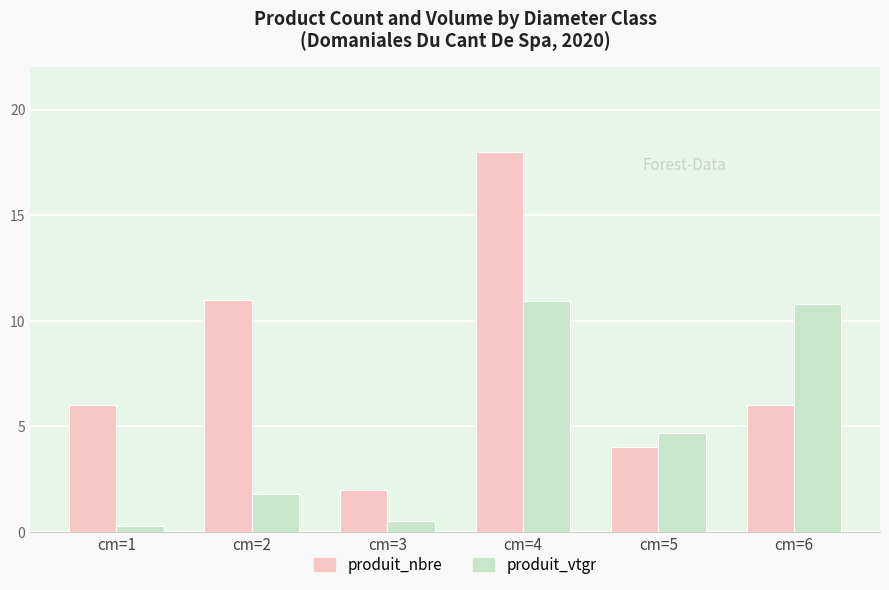

Which series has the widest spread of values?

produit_nbre